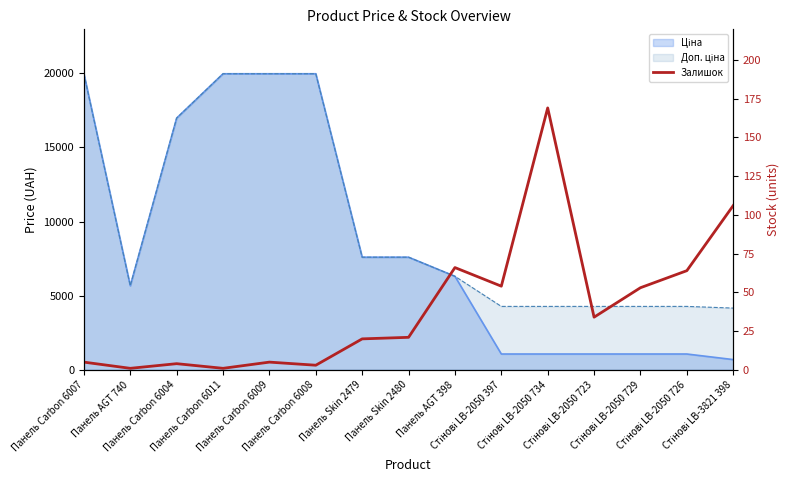

What is the smallest value displayed?

1